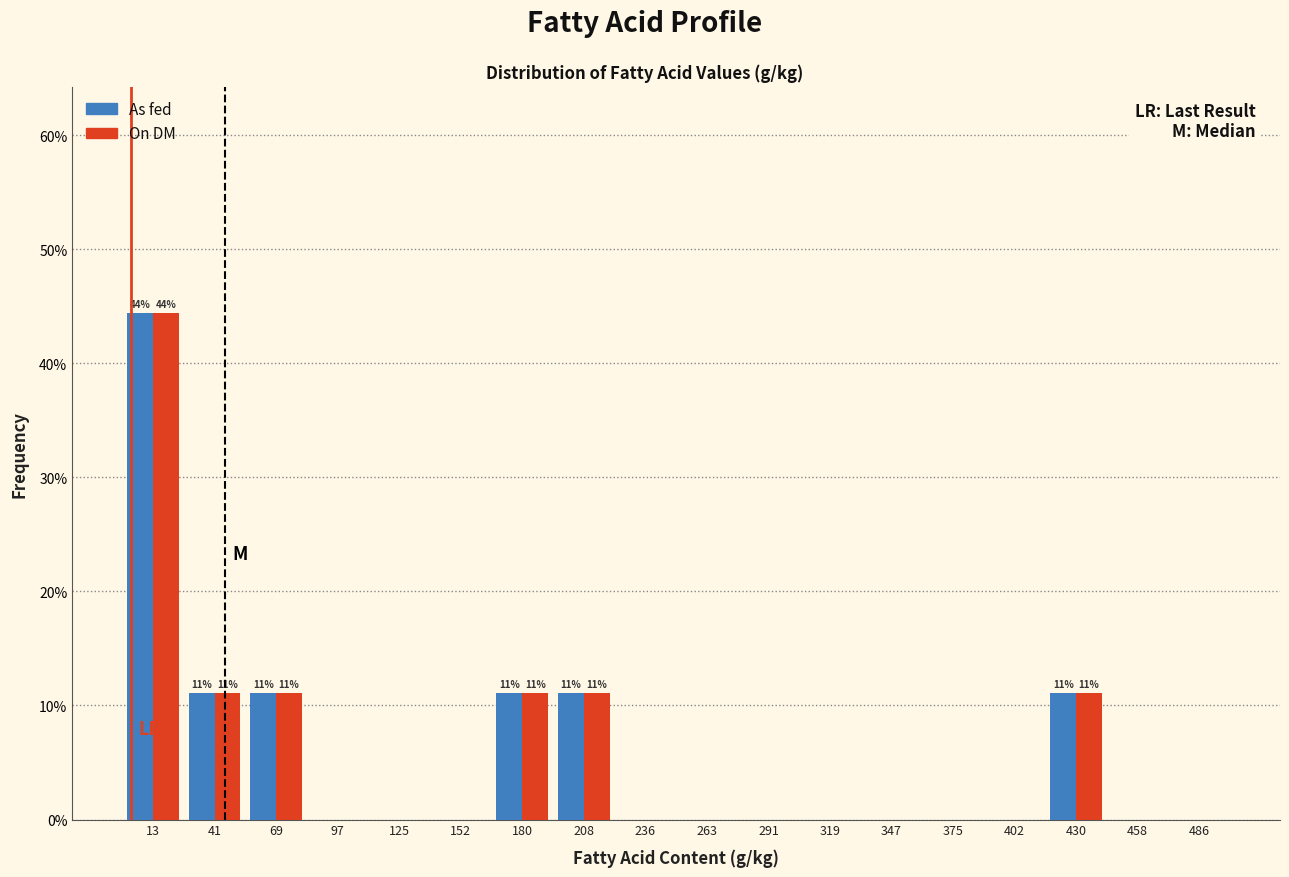

In the As fed series, which range on the x-axis has the tallest bar?

0 to 30